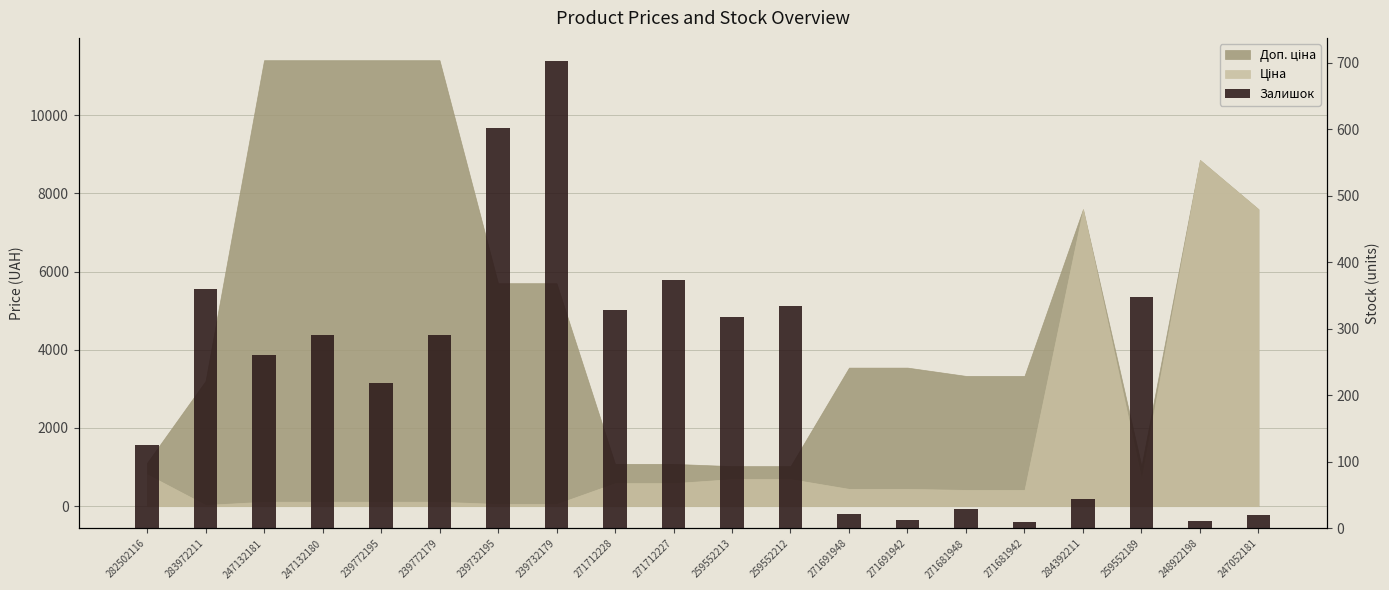

Reading right to left, what are all the values shown in this chart?

20	11	348	44	10	30	13	22	335	318	374	328	702	601	290	218	290	260	360	125